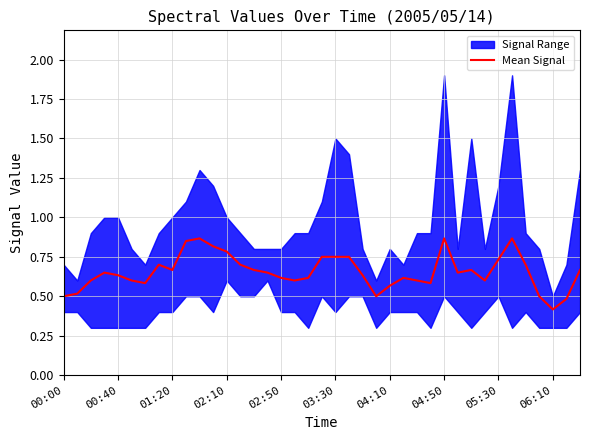

Which category has the lowest value in the Mean Signal series?

06:10